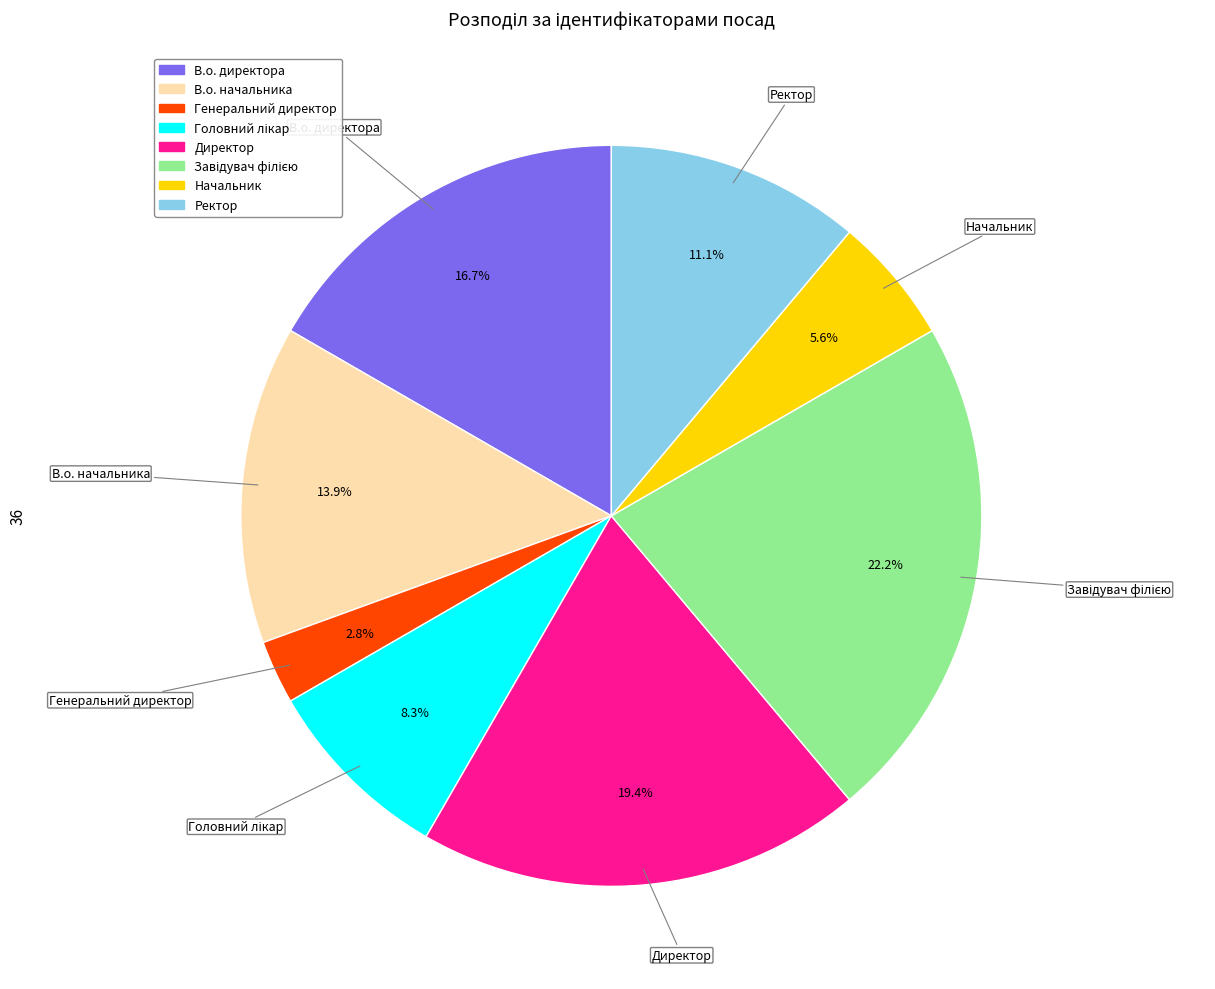

Is there any slice that represents more than half of the pie?

No